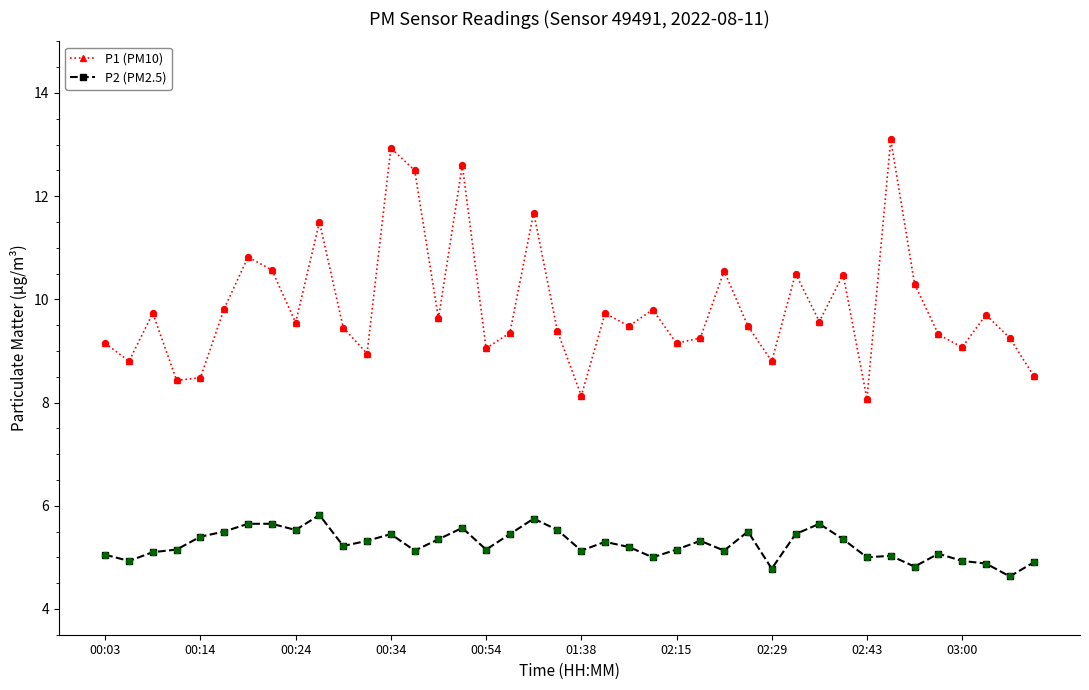

Which series has the largest range (max minus min)?

P1 (PM10)